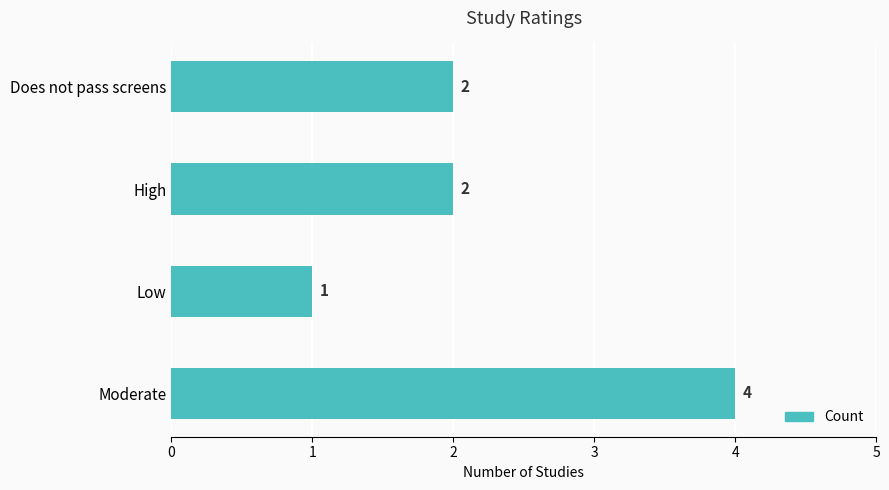

What is the greatest value displayed?

4